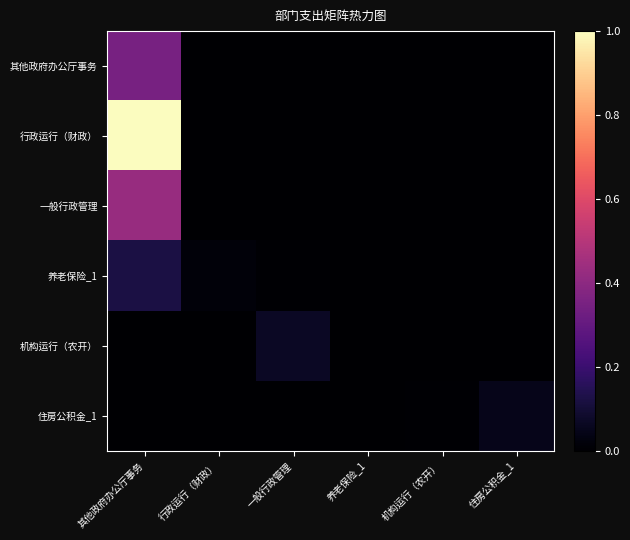

How many distinct data groups are displayed?

6